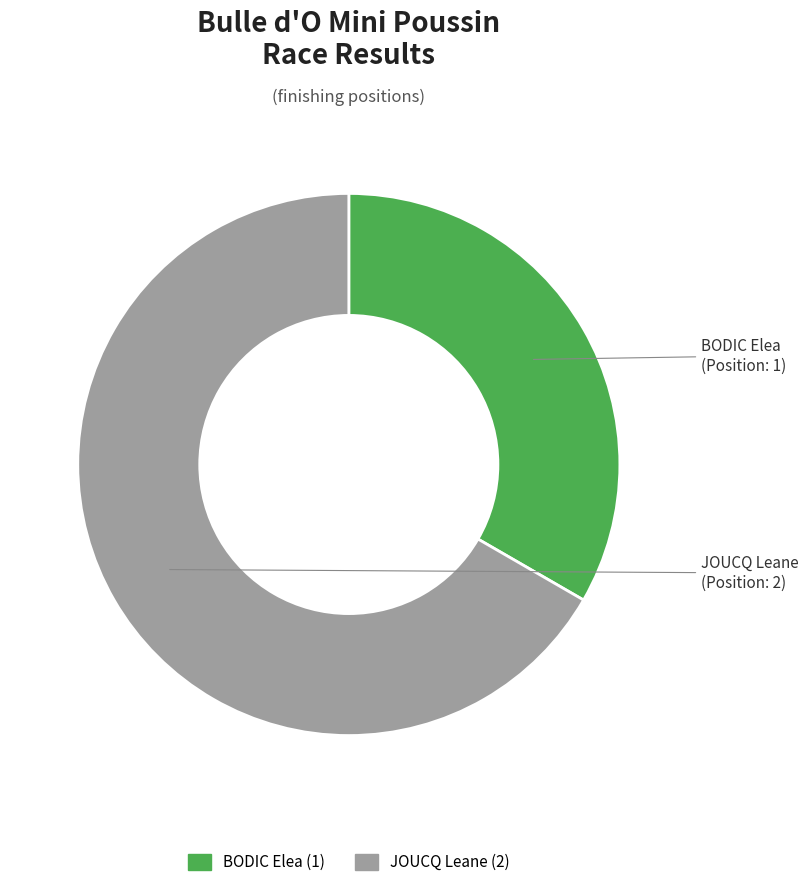

Which slice is the smallest?

BODIC Elea